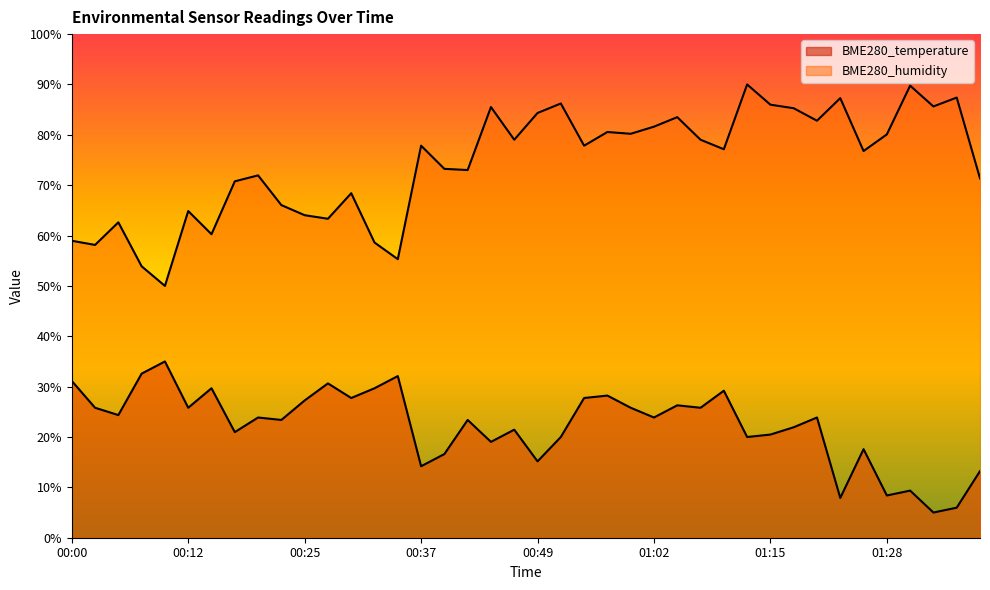

What value does the BME280_humidity series have at 00:15?

60.3